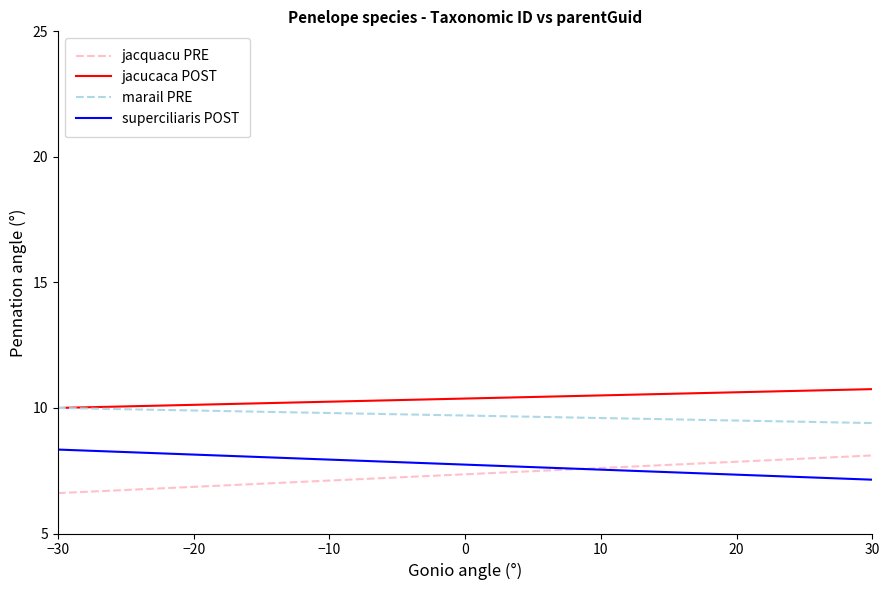

What are all the series names shown in the legend?

jacquacu PRE, jacucaca POST, marail PRE, superciliaris POST